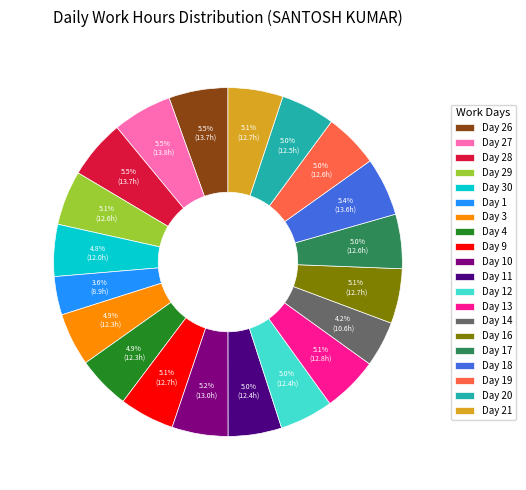

What is the ratio of the value at Day 19 to the value at Day 17?

1.0